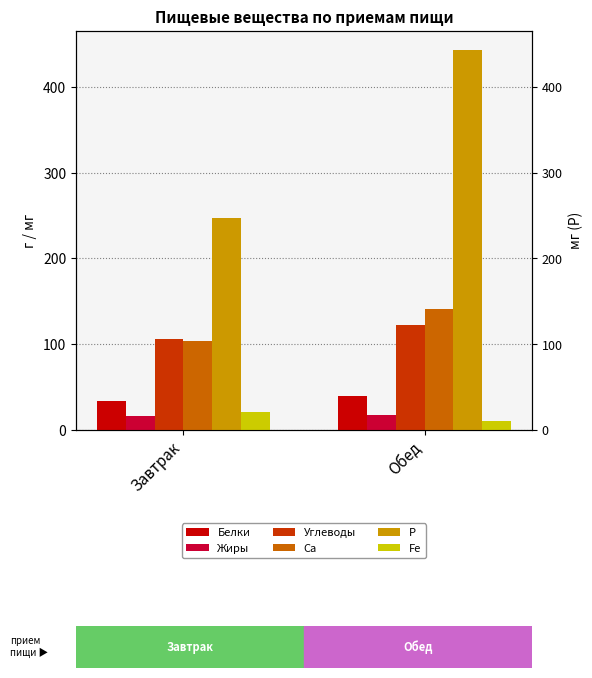

How many data points in Углеводы are less than 122?

1